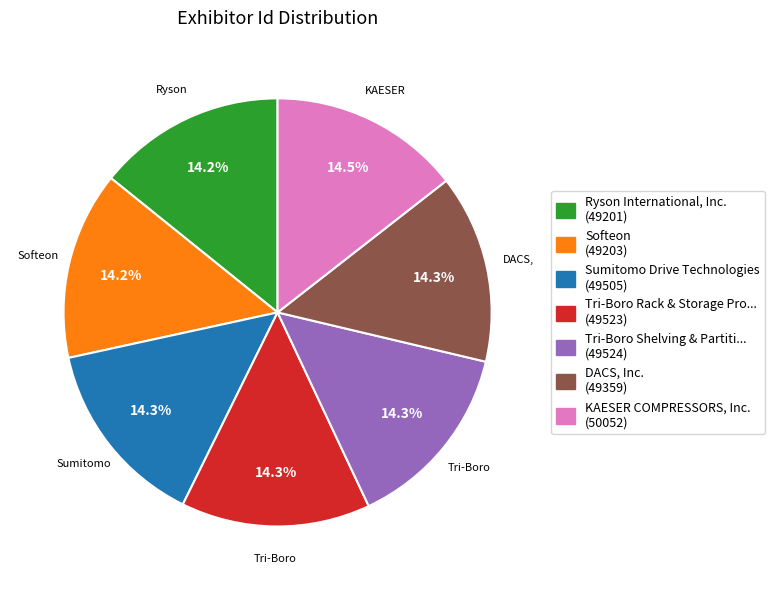

Is there any slice that represents more than half of the pie?

No